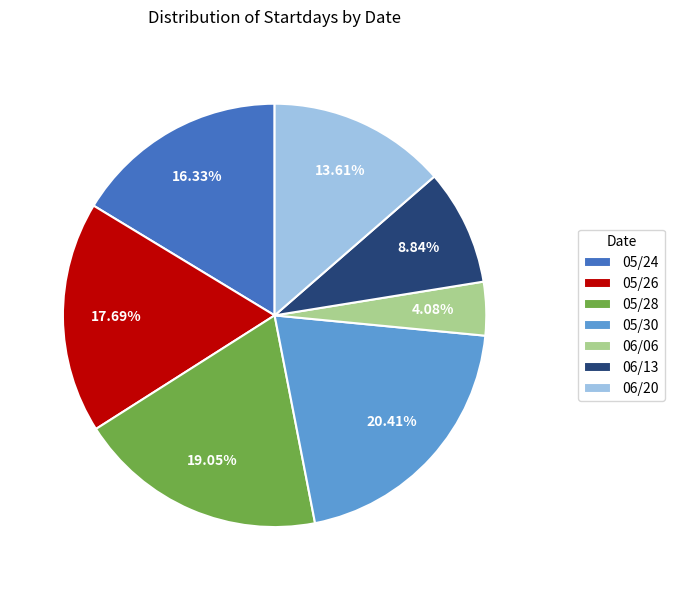

Combined, what portion of the pie is 06/06 and 06/20?

17.7%